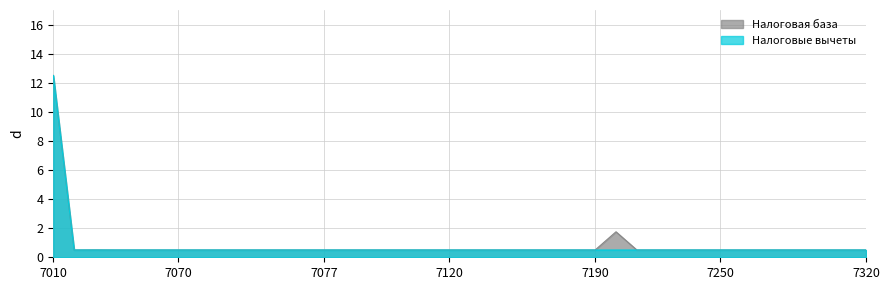

The value of Налоговая база at 7077 is 0.5. True or false?

True